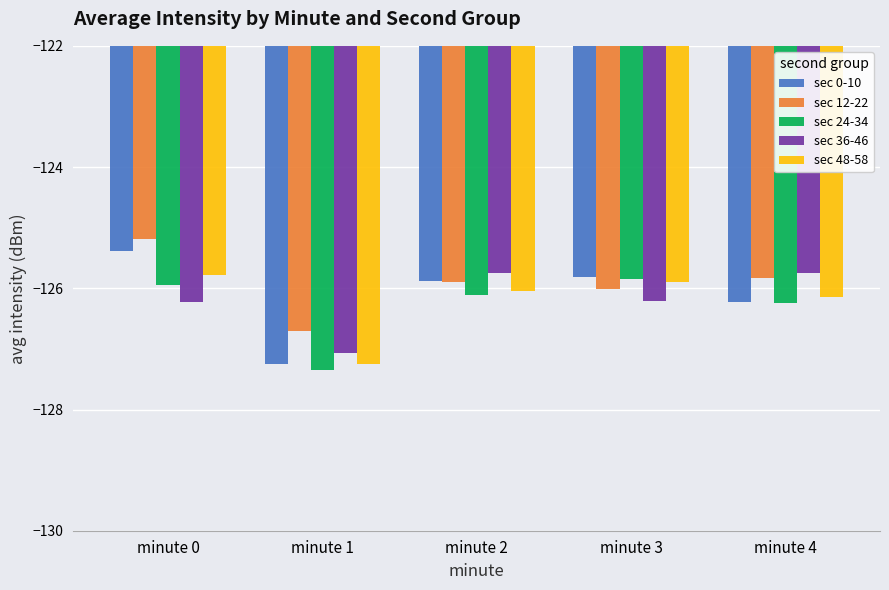

How many bars are there in total?

25